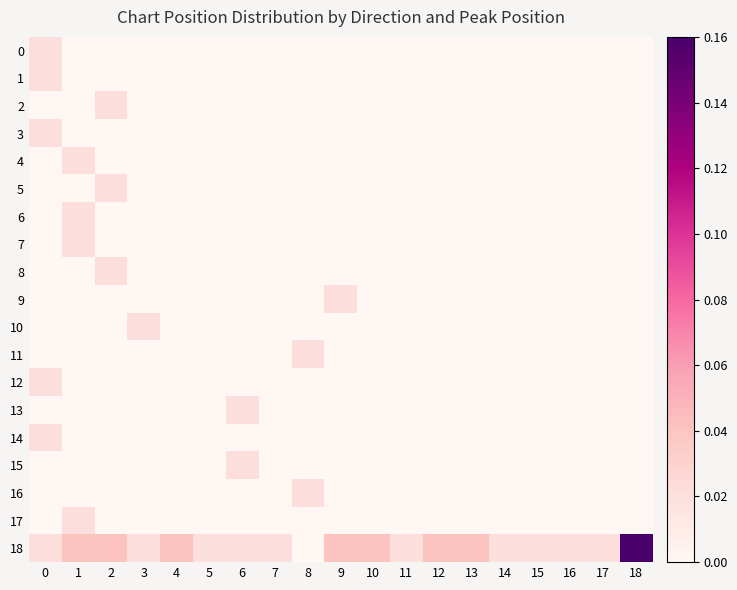

Count the number of categories in the chart.

19